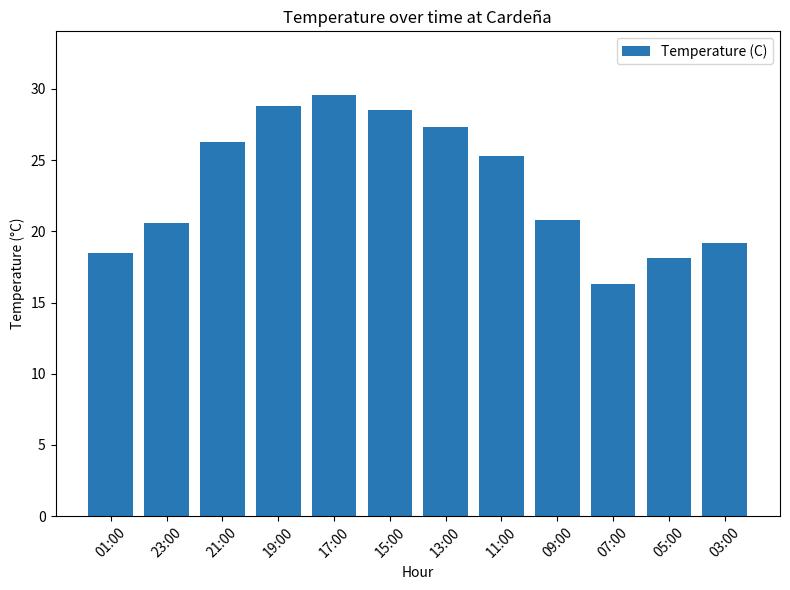

True or false: the data shows 16.6 at 21:00.

False